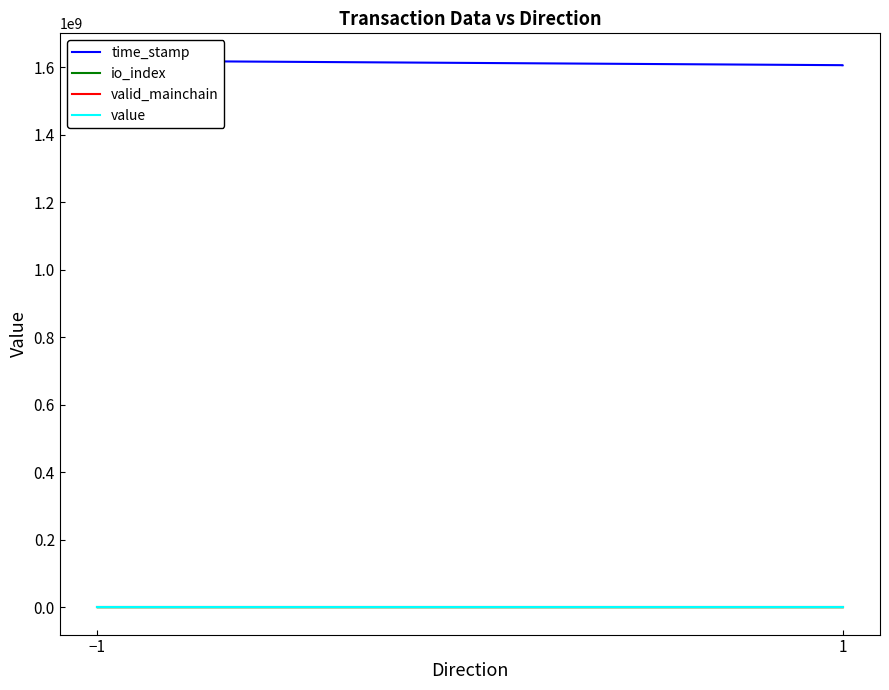

True or false: value and valid_mainchain intersect in this chart.

False